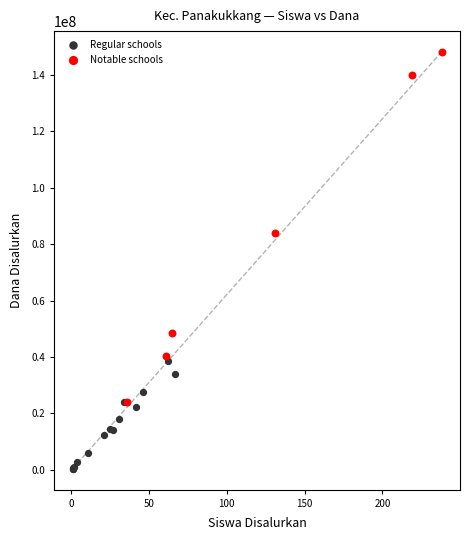

Which series contains the lowest Y value?

Regular schools